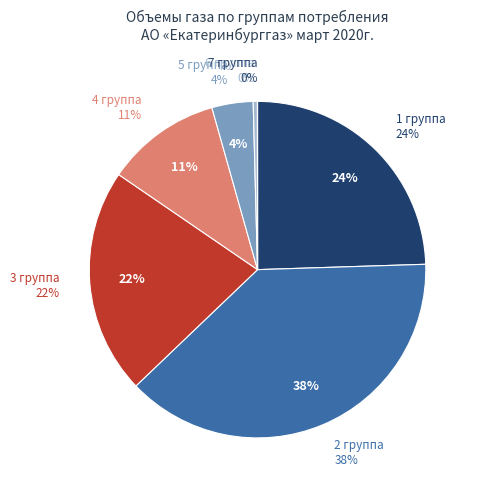

The 4 группа slice represents 11% of the pie. True or false?

True